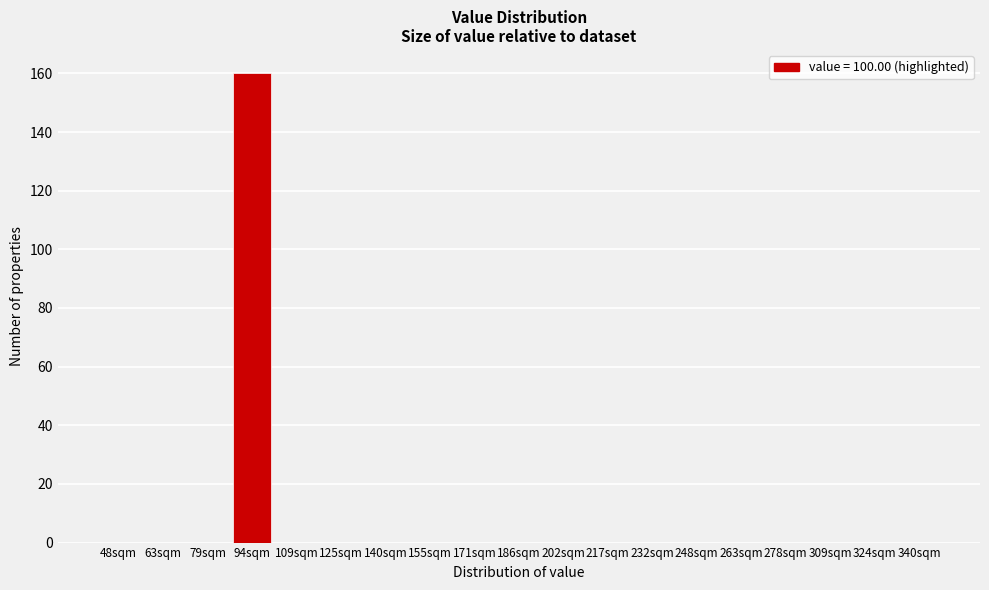

Reading left to right, list all the values displayed in this chart.

48sqm=0	63sqm=0	79sqm=0	94sqm=160	109sqm=0	125sqm=0	140sqm=0	155sqm=0	171sqm=0	186sqm=0	202sqm=0	217sqm=0	232sqm=0	248sqm=0	263sqm=0	278sqm=0	309sqm=0	324sqm=0	340sqm=0